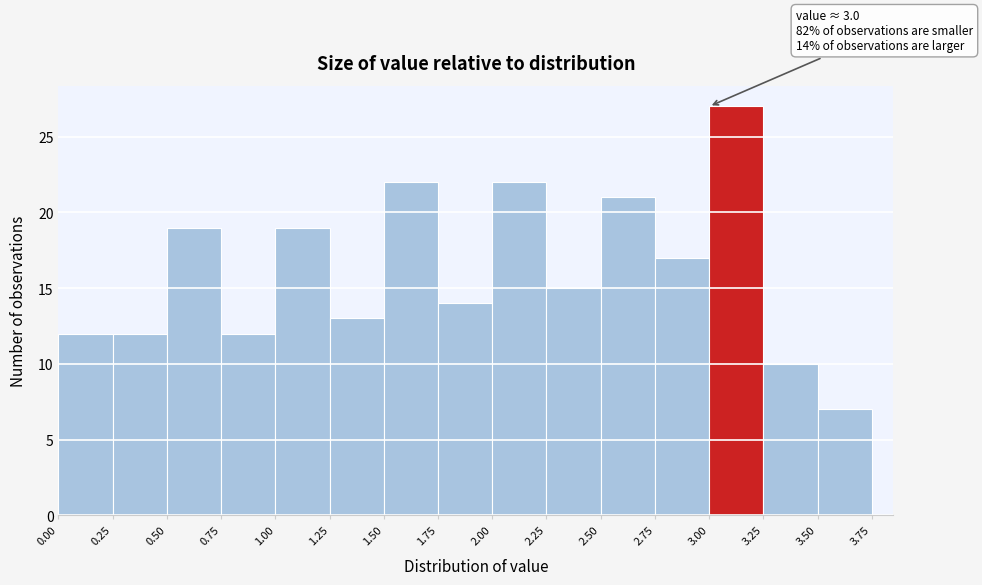

Over which range of the x-axis is the bar tallest?

3.00 to 3.25